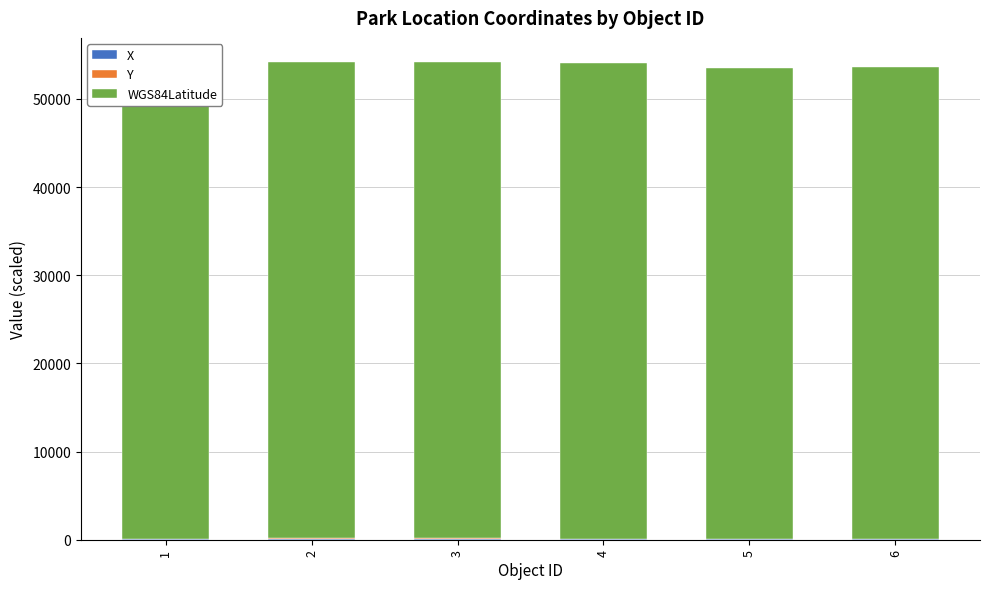

List the series in order of their peak value, highest first.

WGS84Latitude, Y, X